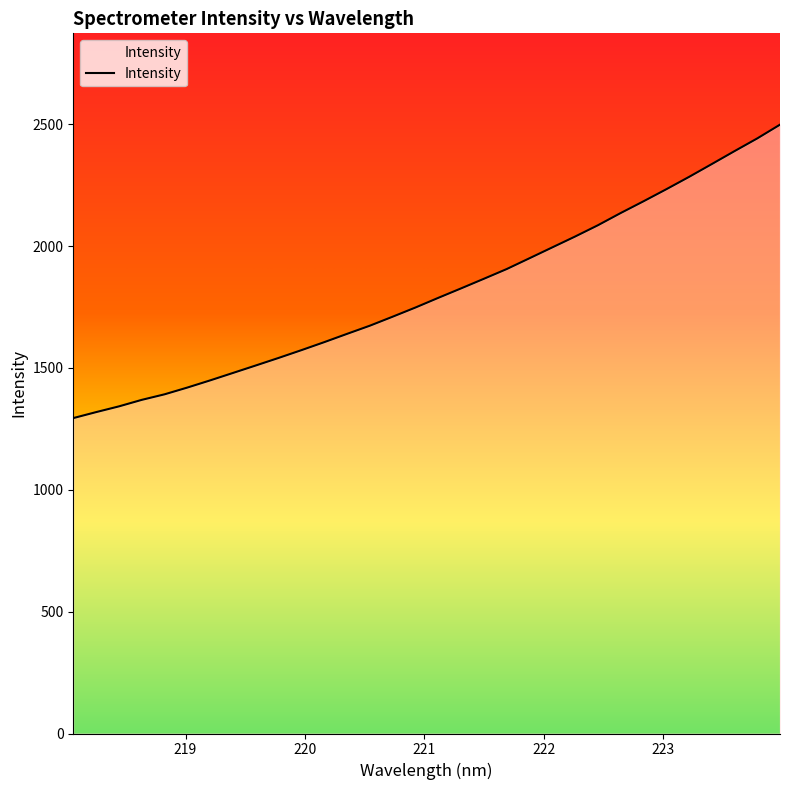

What is the smallest value displayed?

1294.1